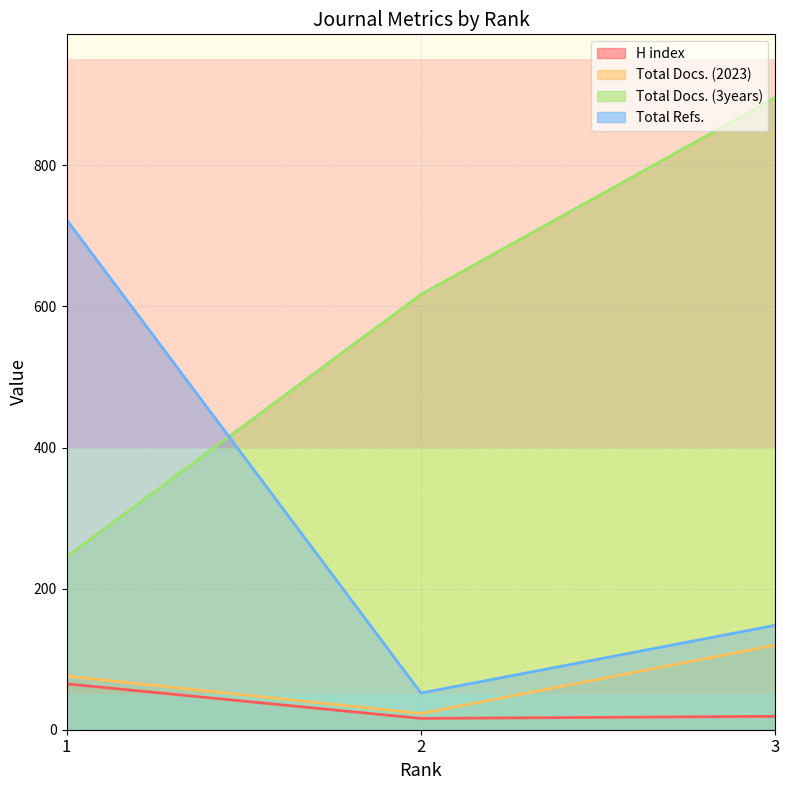

Count the number of data series in this chart.

4